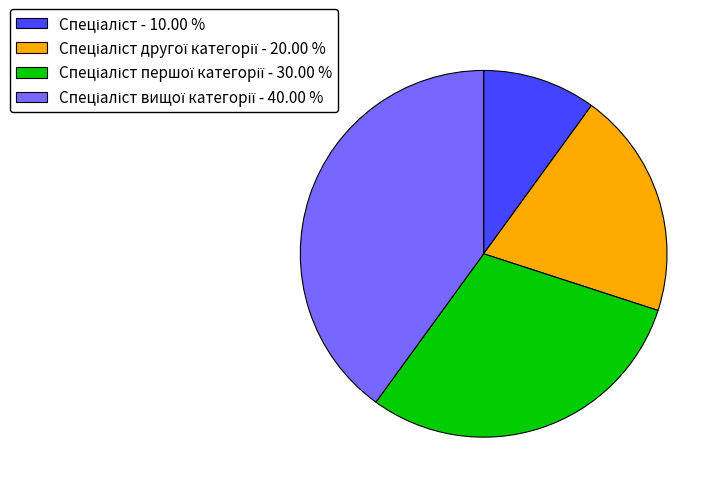

Is there a majority slice in this chart?

No